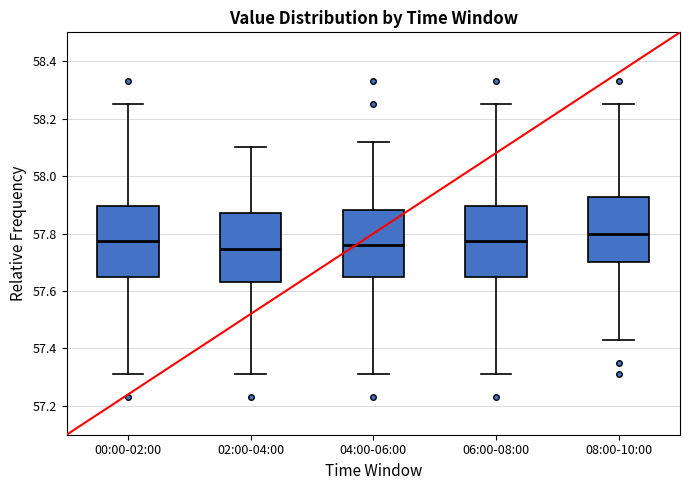

Reading left to right, read every box against the y-axis: the position of its median line, the range the box covers, and the ends of its whiskers. The values are not printed on the chart, so give them approximately, as read against the axis.

00:00-02:00: median 57.78, box 57.64 to 57.90, whiskers 57.32 to 58.26
02:00-04:00: median 57.74, box 57.64 to 57.88, whiskers 57.32 to 58.10
04:00-06:00: median 57.76, box 57.64 to 57.88, whiskers 57.32 to 58.12
06:00-08:00: median 57.78, box 57.64 to 57.90, whiskers 57.32 to 58.26
08:00-10:00: median 57.80, box 57.70 to 57.92, whiskers 57.44 to 58.26